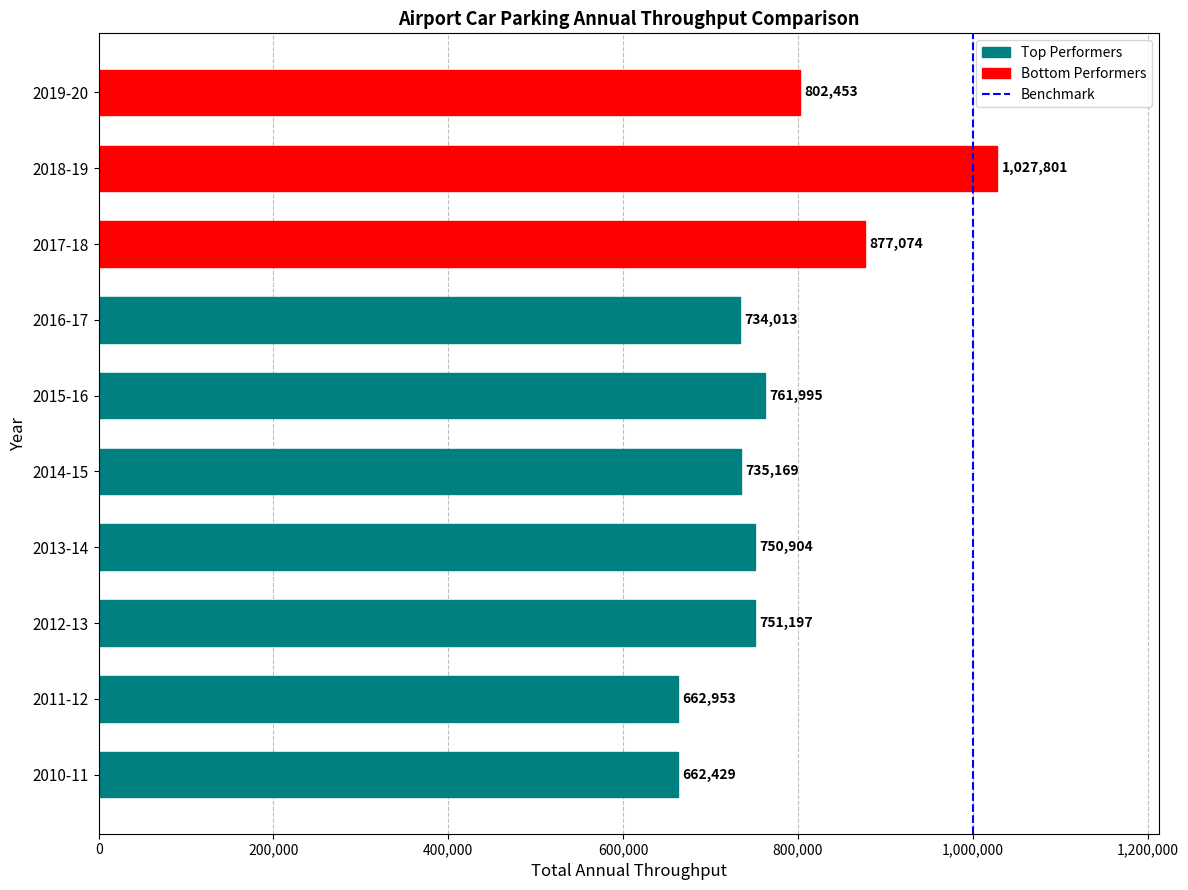

The chart shows a value of 1 at 1,000,000. True or false?

False